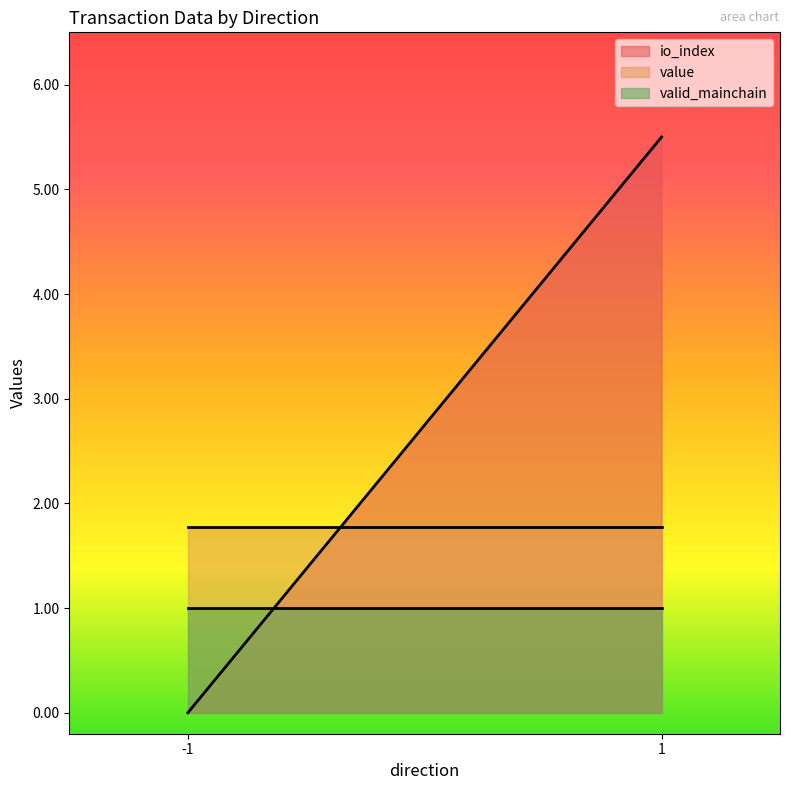

Is it true that io_index equals 1.8 at 1?

False